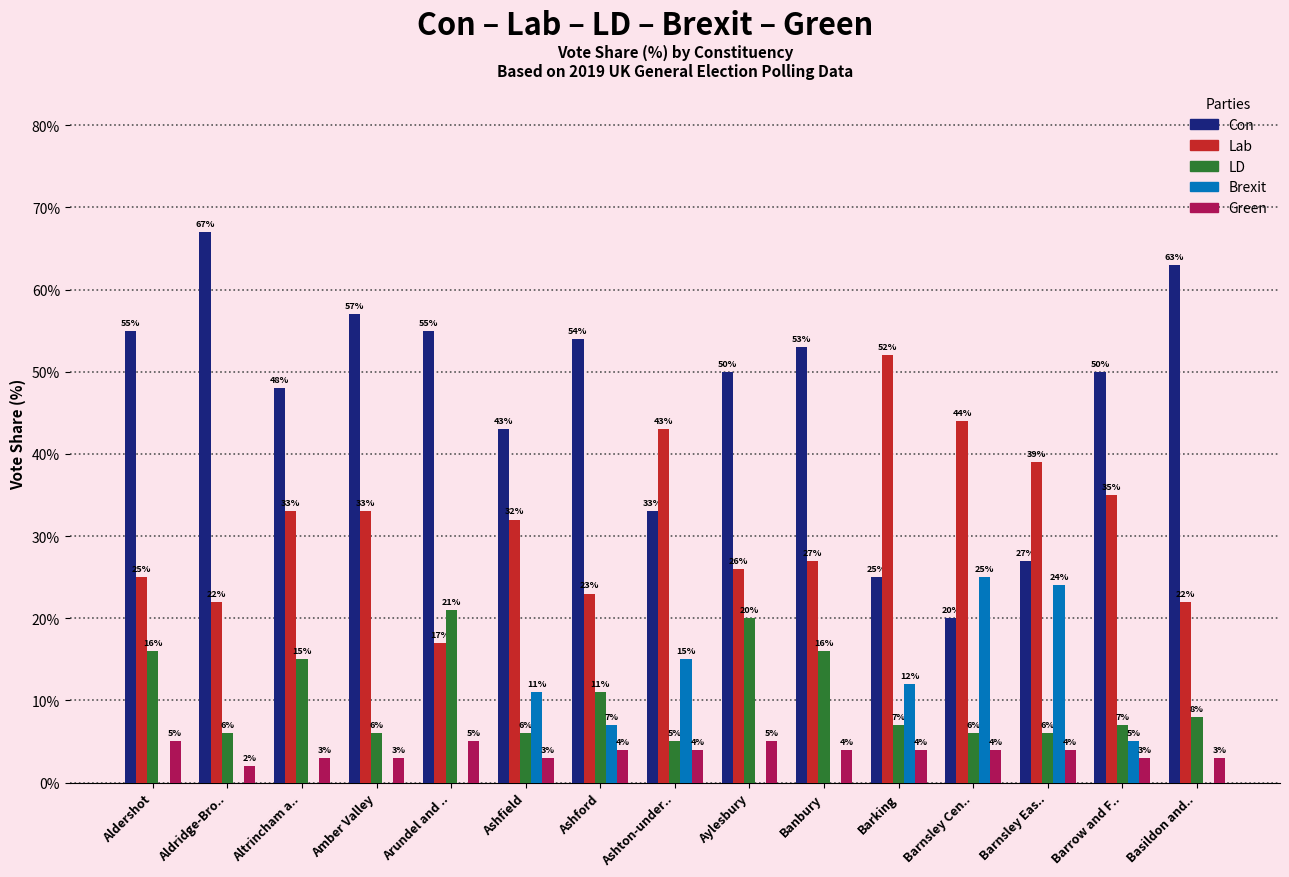

What is the total value across all series at Aylesbury?

101